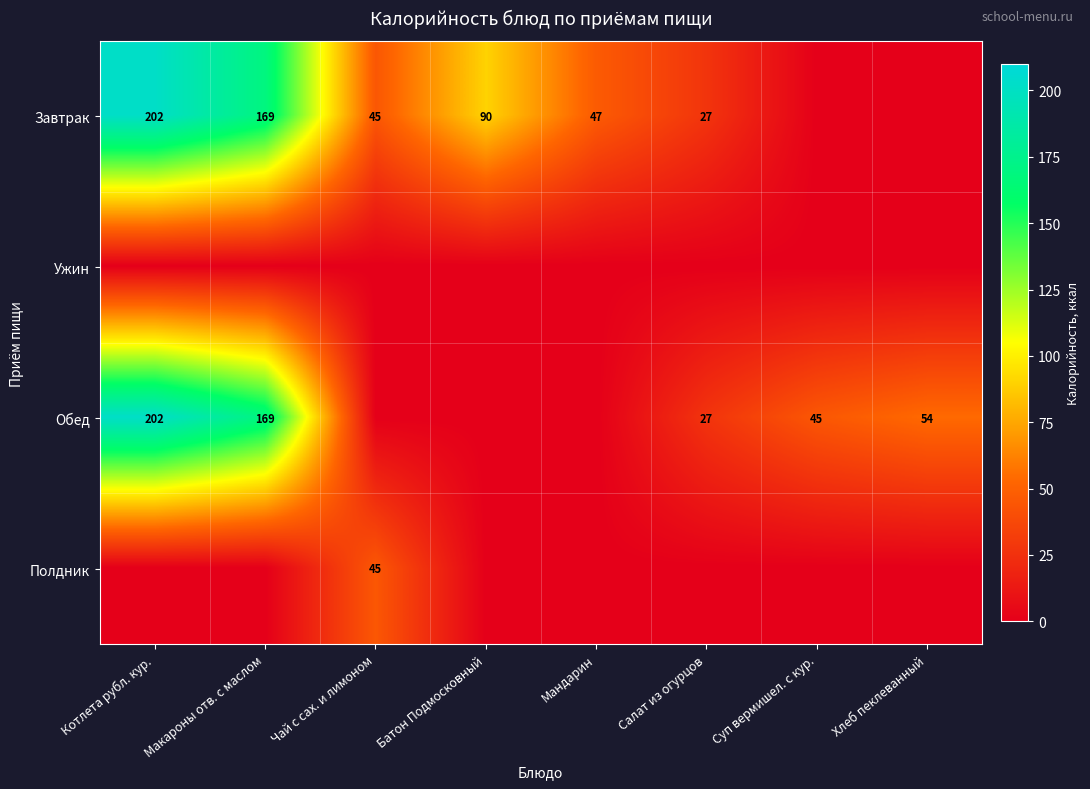

True or false: Завтрак has a value of 47 at Мандарин.

True